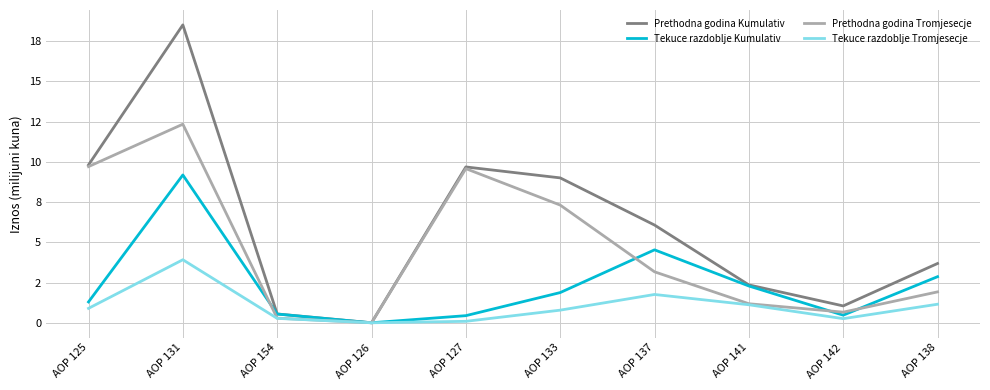

What are all the series names shown in the legend?

Prethodna godina Kumulativ, Tekuce razdoblje Kumulativ, Prethodna godina Tromjesecje, Tekuce razdoblje Tromjesecje